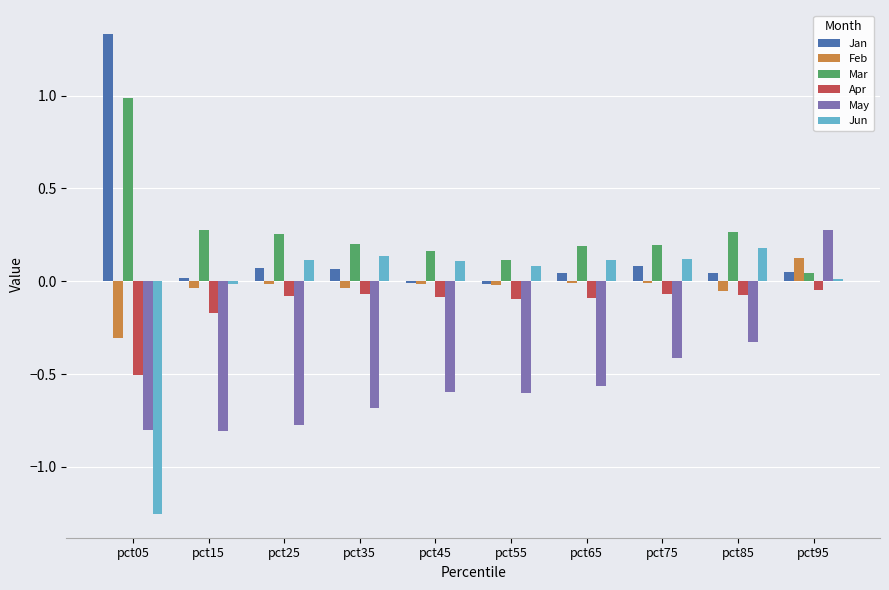

Count the May values in the range 0 to 1.

1